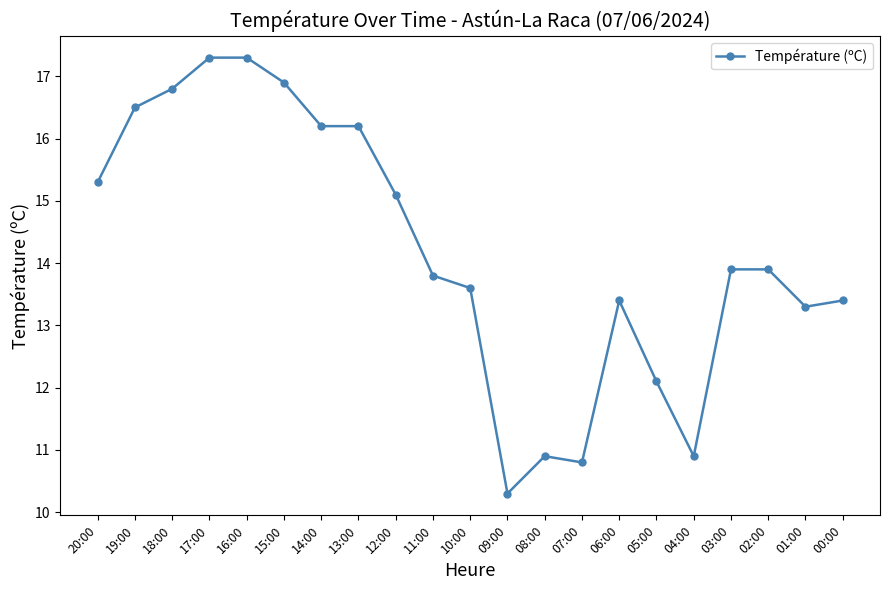

What is the sum of the values at 14:00 and 17:00?

33.5